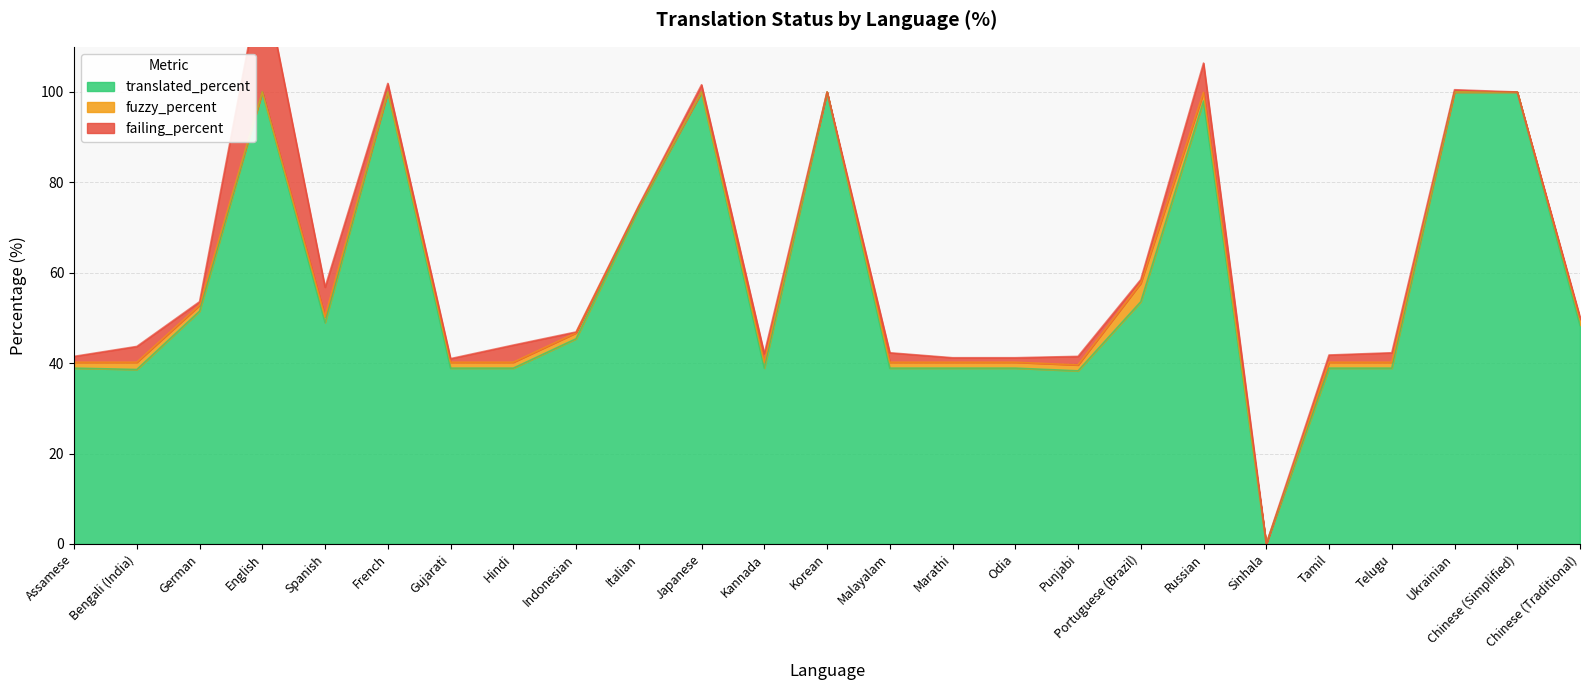

What is the sum of all failing_percent values?

67.0